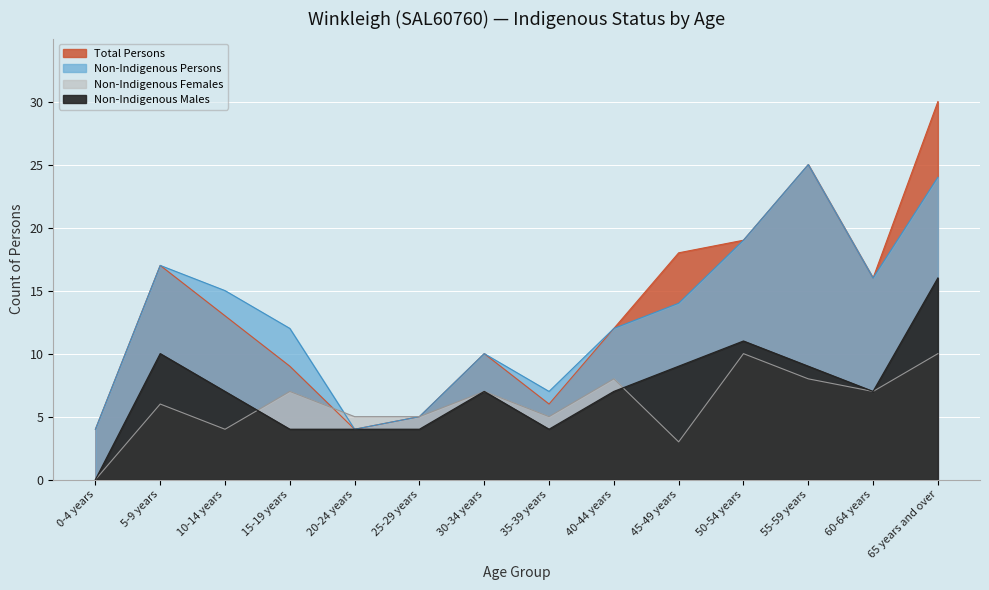

True or false: Non-Indigenous Persons and Non-Indigenous Males cross at least once.

False